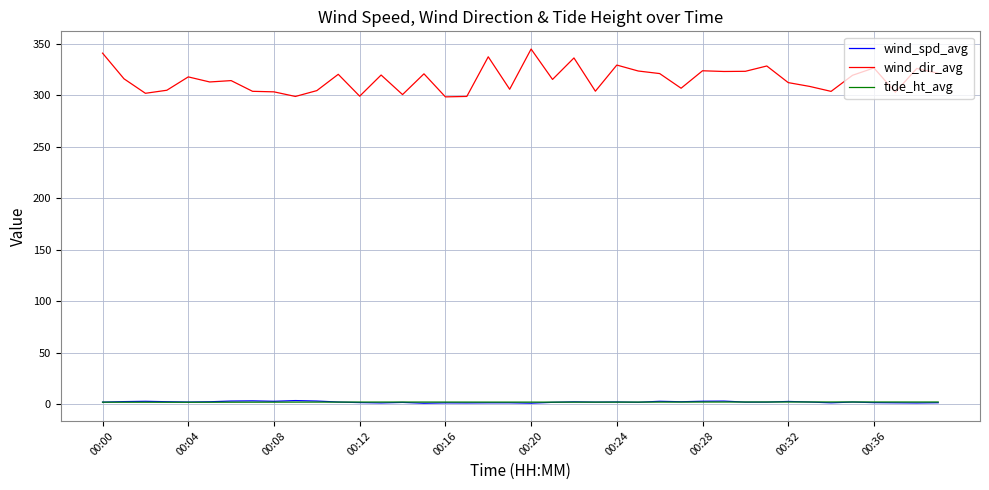

Which series has the largest range (max minus min)?

wind_dir_avg